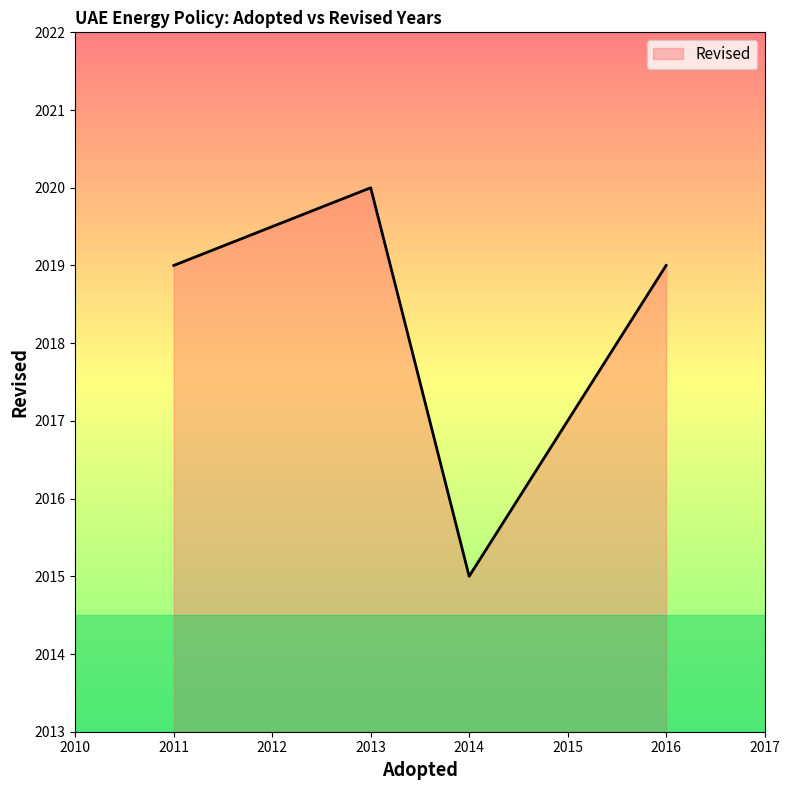

Approximately how many times larger is the value at 2016 compared to 2014?

1.0